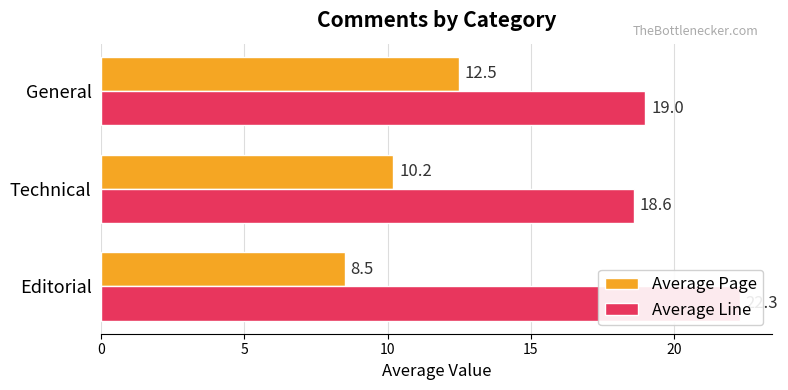

What is the spread (max minus min) of values at Technical?

8.4